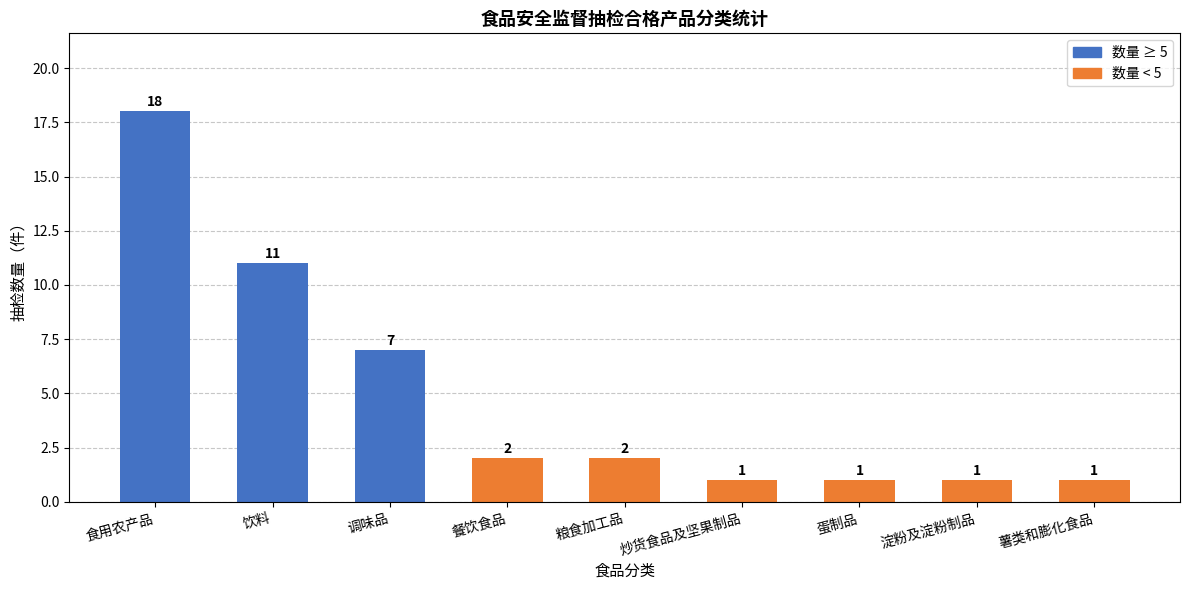

Does the chart contain any negative values?

No